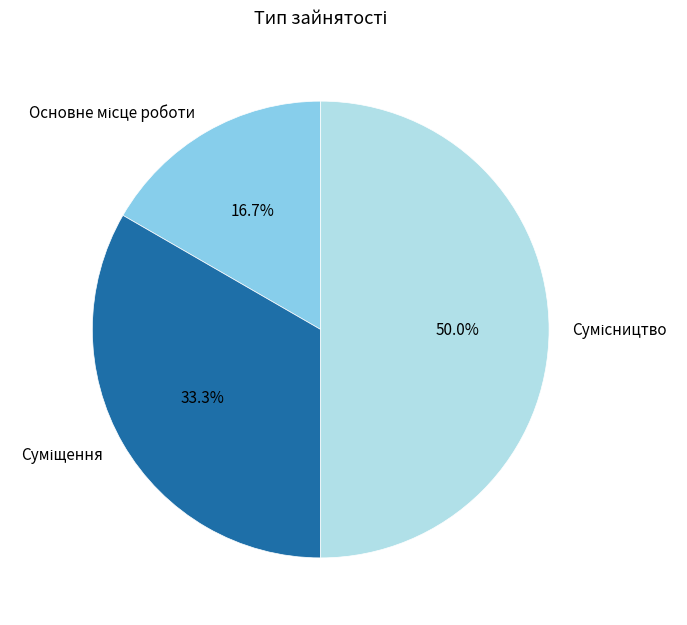

To the nearest percent, what portion does Основне місце роботи represent?

17%